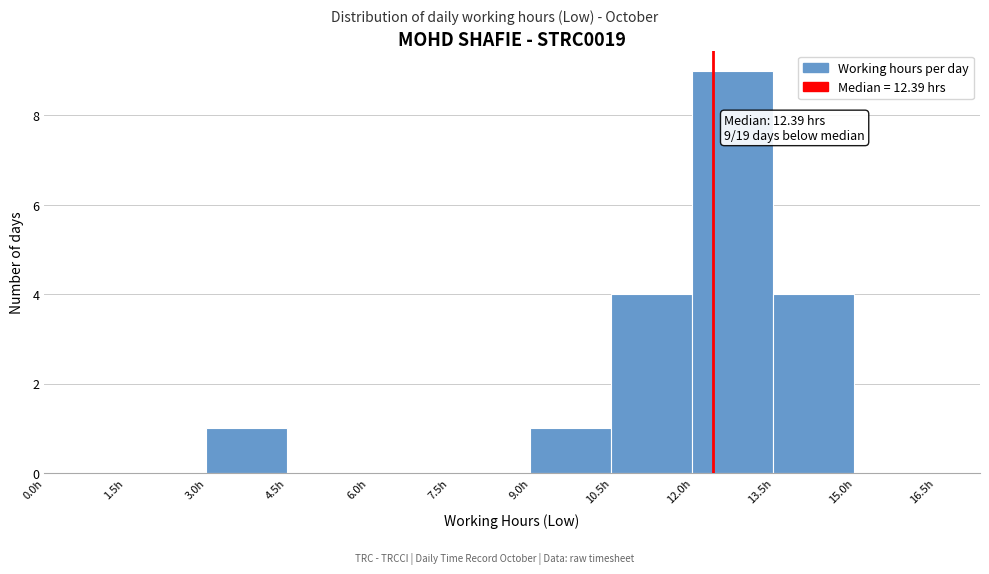

Over which range of the x-axis is the bar tallest?

12.0 to 13.5